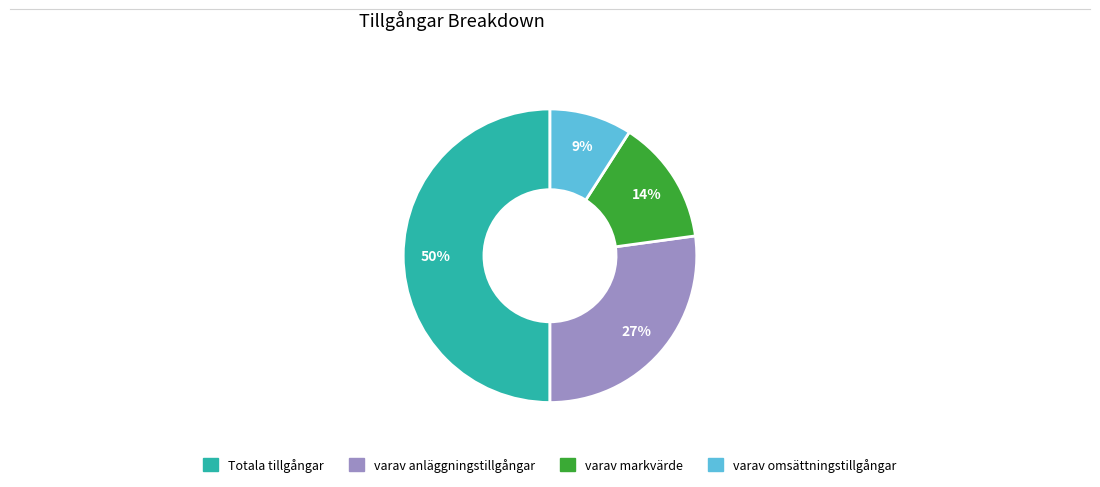

How many segments does this pie chart have?

4